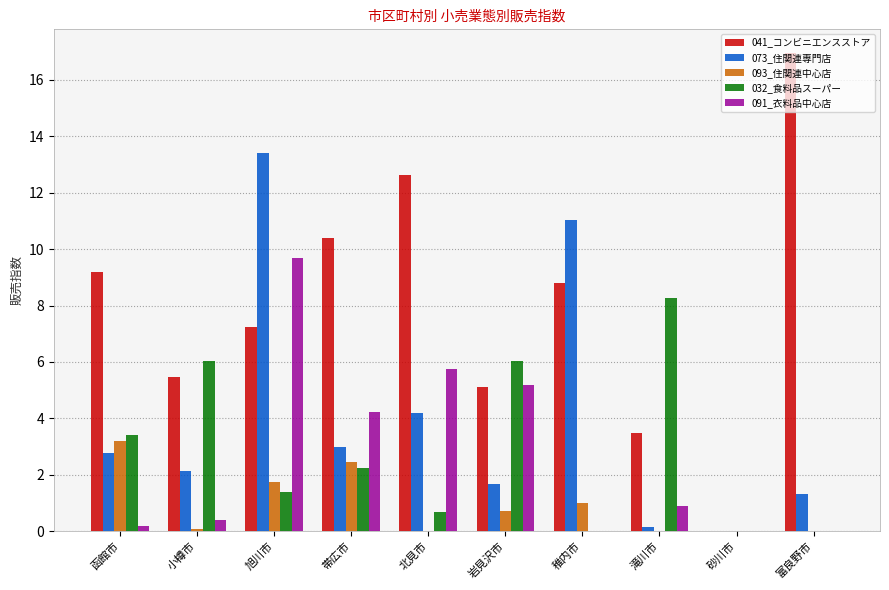

Where is 091_衣料品中心店 nearest to the value 4?

帯広市